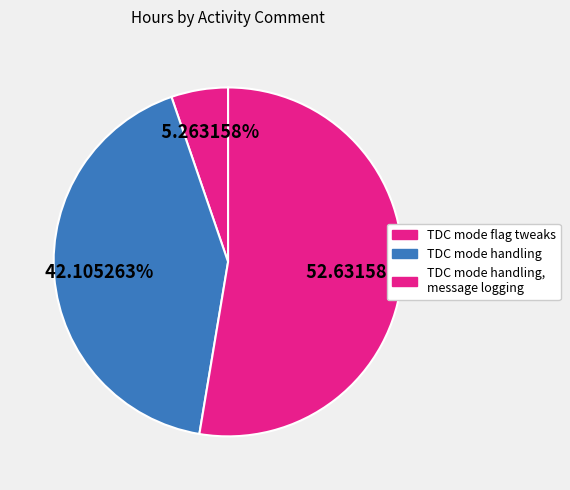

What is the total percentage of TDC mode handling, message logging and TDC mode handling?

94.7%